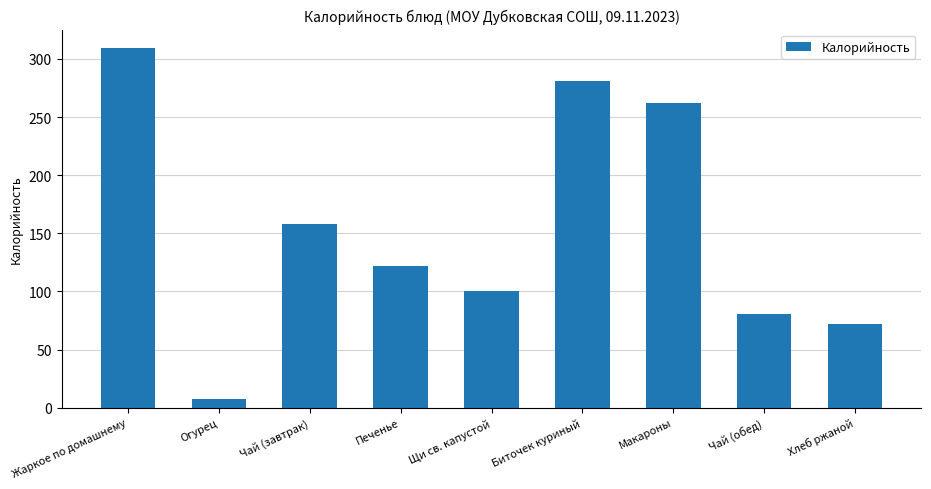

The value at Макароны is 262.5. True or false?

True